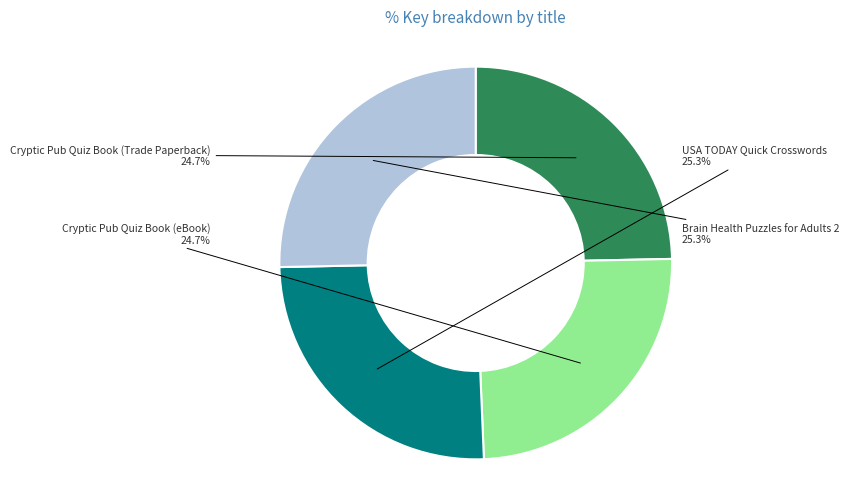

To the nearest percent, what percentage of the pie is Cryptic Pub Quiz Book (eBook)?

25%